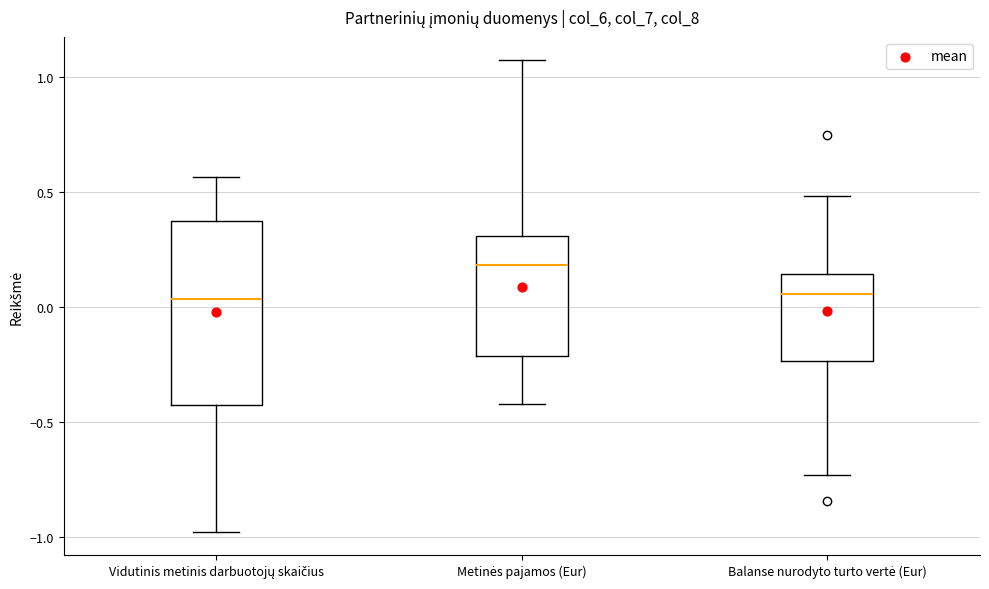

Which box is the tallest, from its lower edge to its upper edge?

Vidutinis metinis darbuotojų skaičius